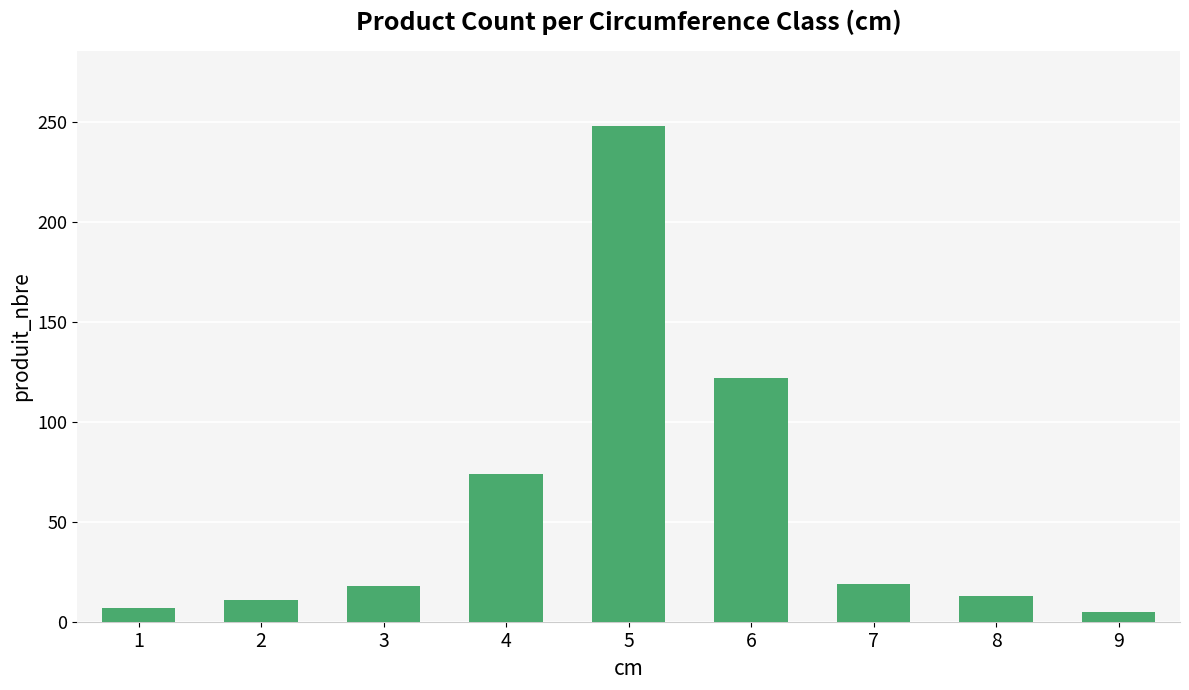

What is the sum of all values?

517